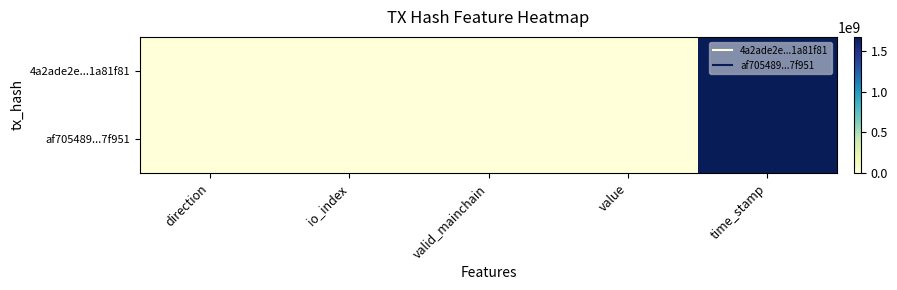

Which series has the largest total across all categories?

4a2ade2e...1a81f81